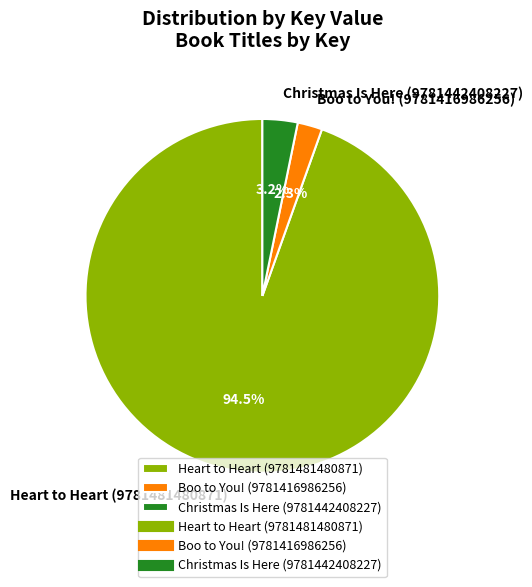

What is the ratio of the value at Christmas Is Here (9781442408227) to the value at Boo to You! (9781416986256)?

1.4